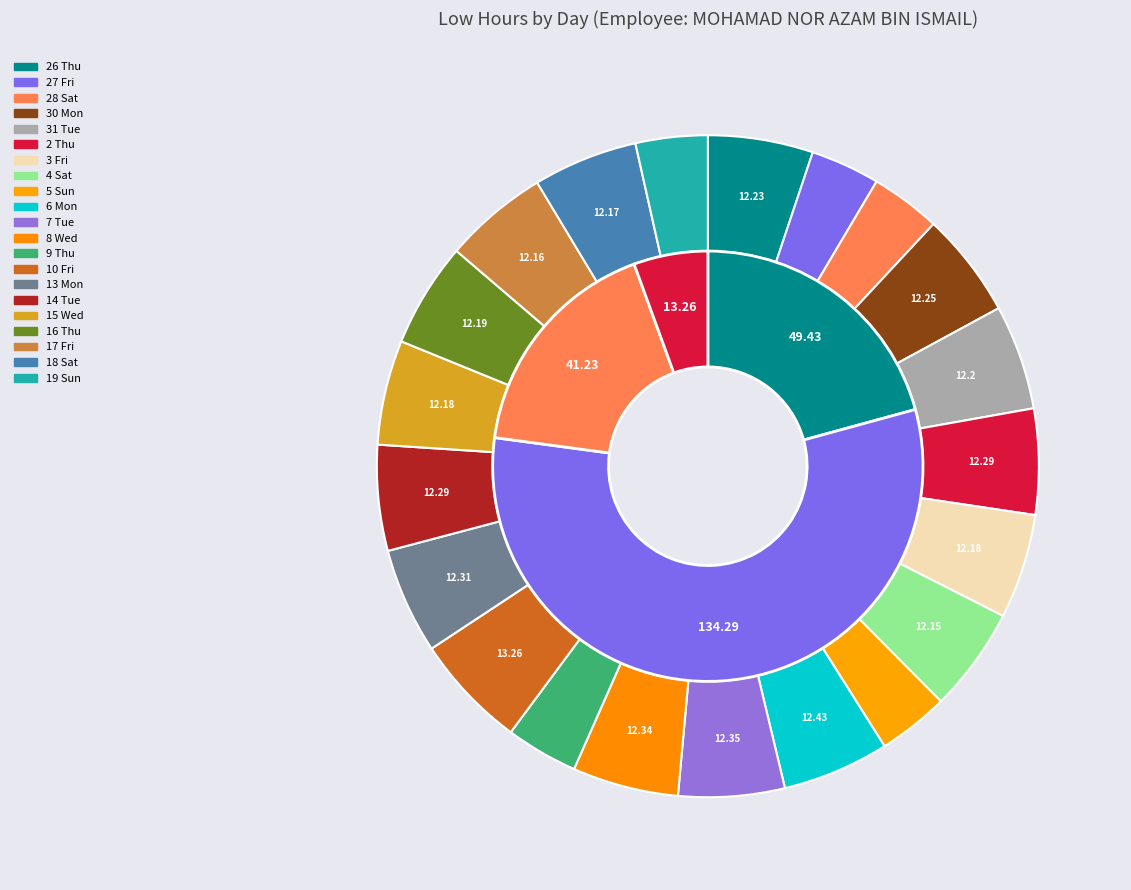

To the nearest percent, what is the average slice percentage?

5%